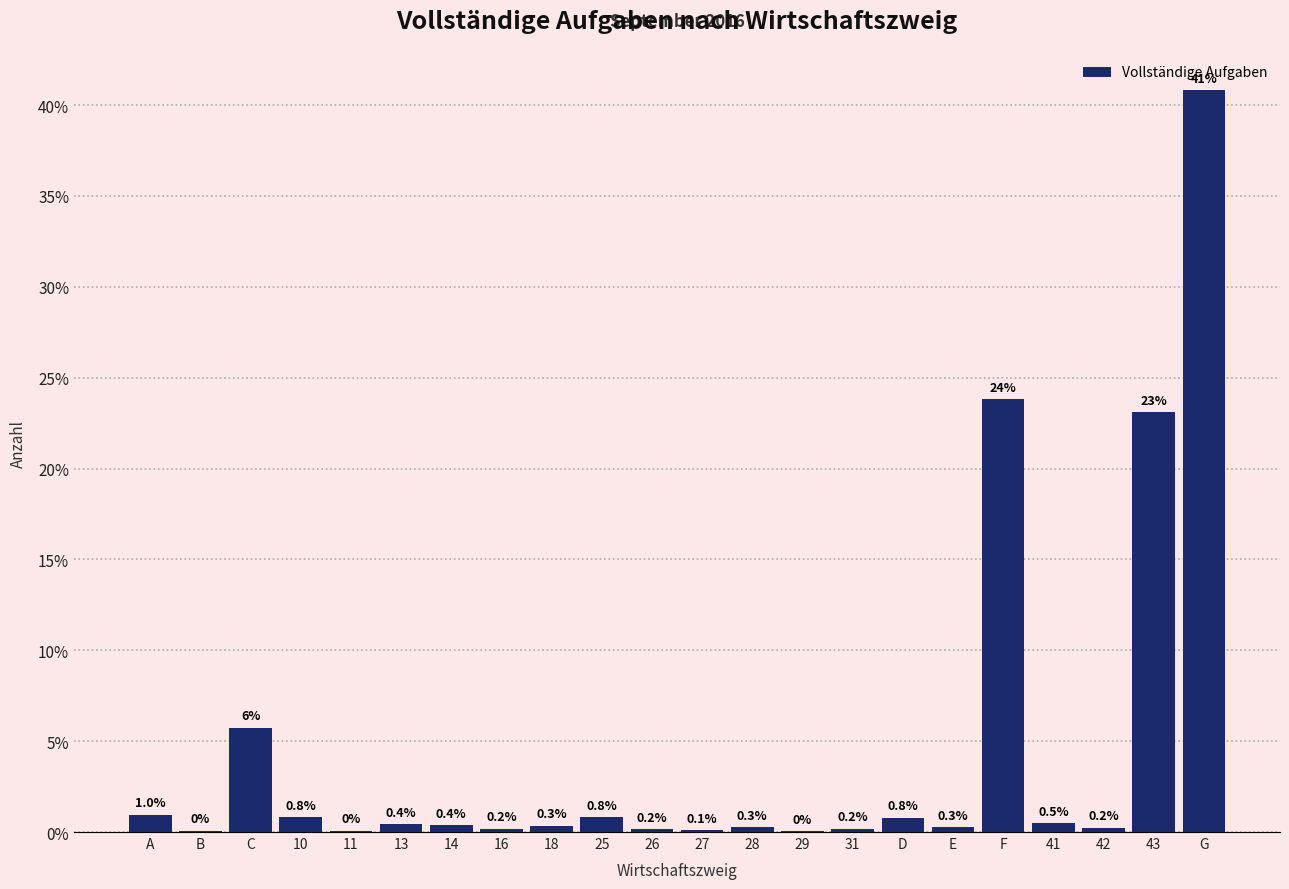

The value at 31 is 0.2. True or false?

True